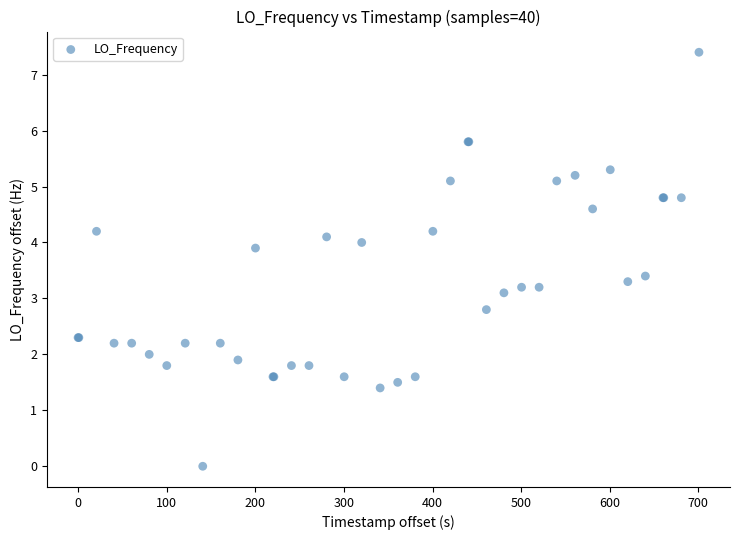

What Y value in the scatter plot is closest to 3?

3.1